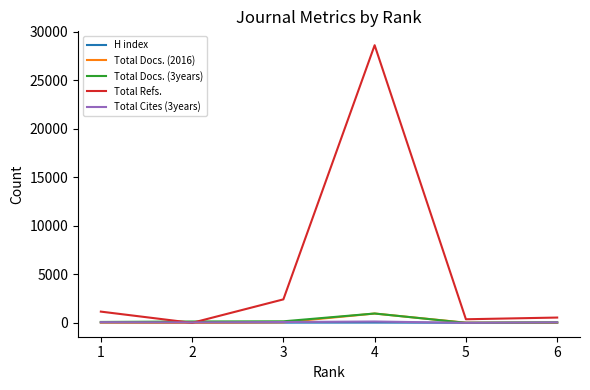

The value of Total Docs. (2016) at 4 is 959. True or false?

True